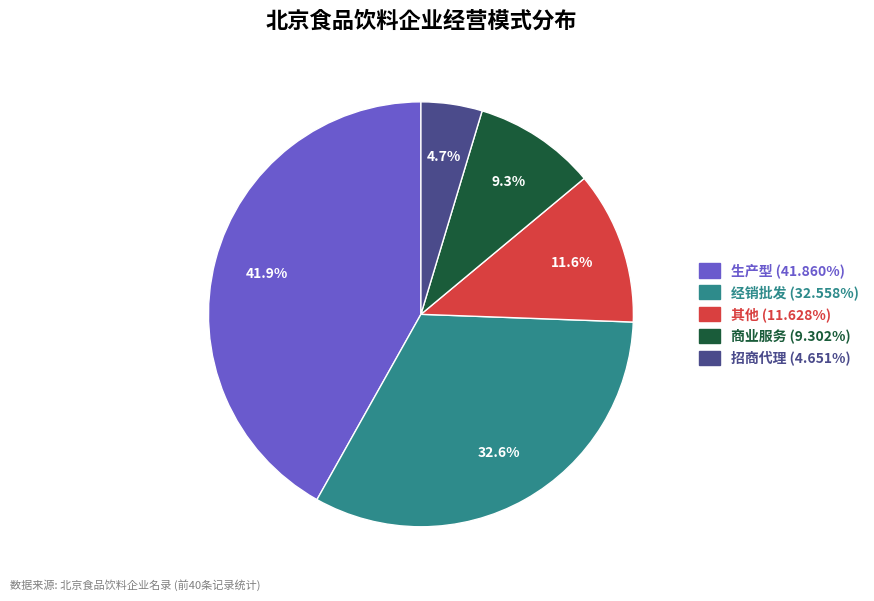

Which category has the biggest portion of the pie?

生产型